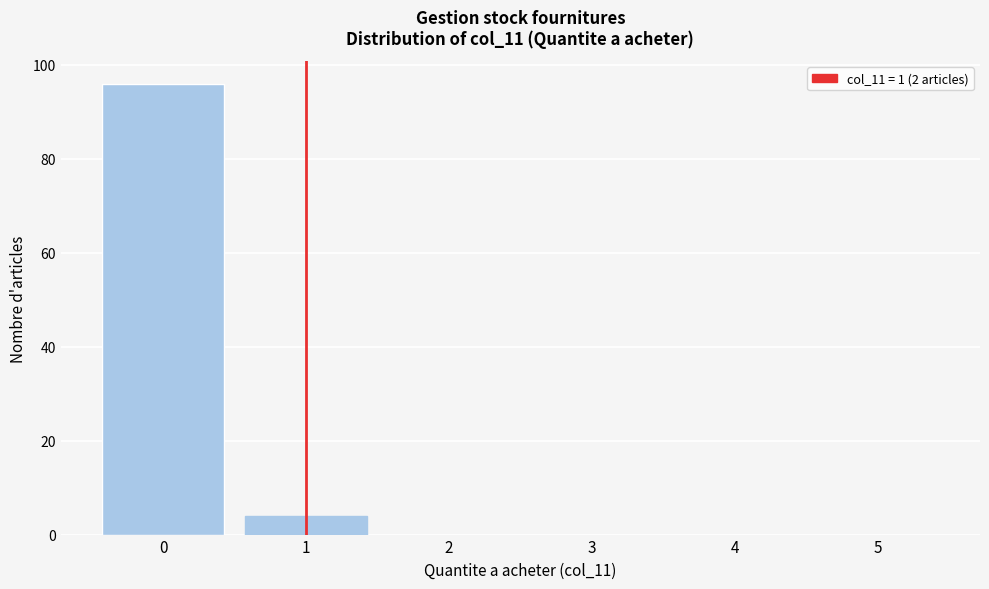

What is the height of the bar covering 0.5 to 1.5 on the x-axis? The values are not printed on the chart, so give them approximately, as read against the axis.

4